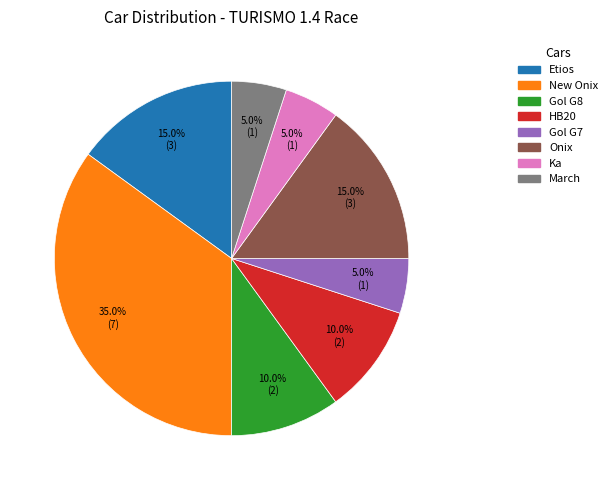

Count the number of slices in the pie.

8